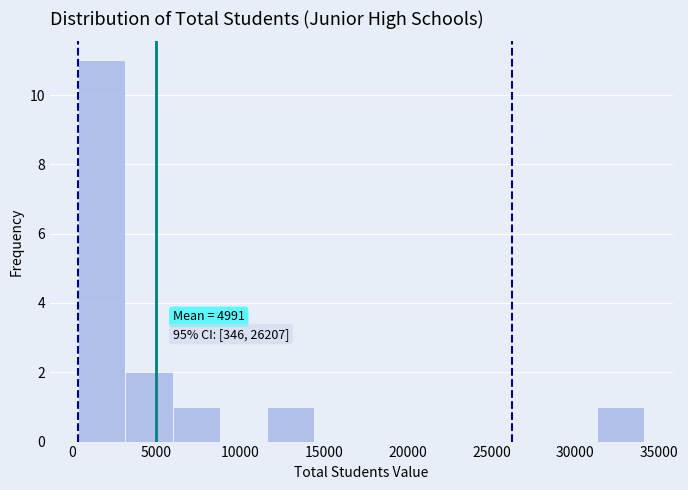

Over which range of the x-axis is the bar tallest?

500 to 3000